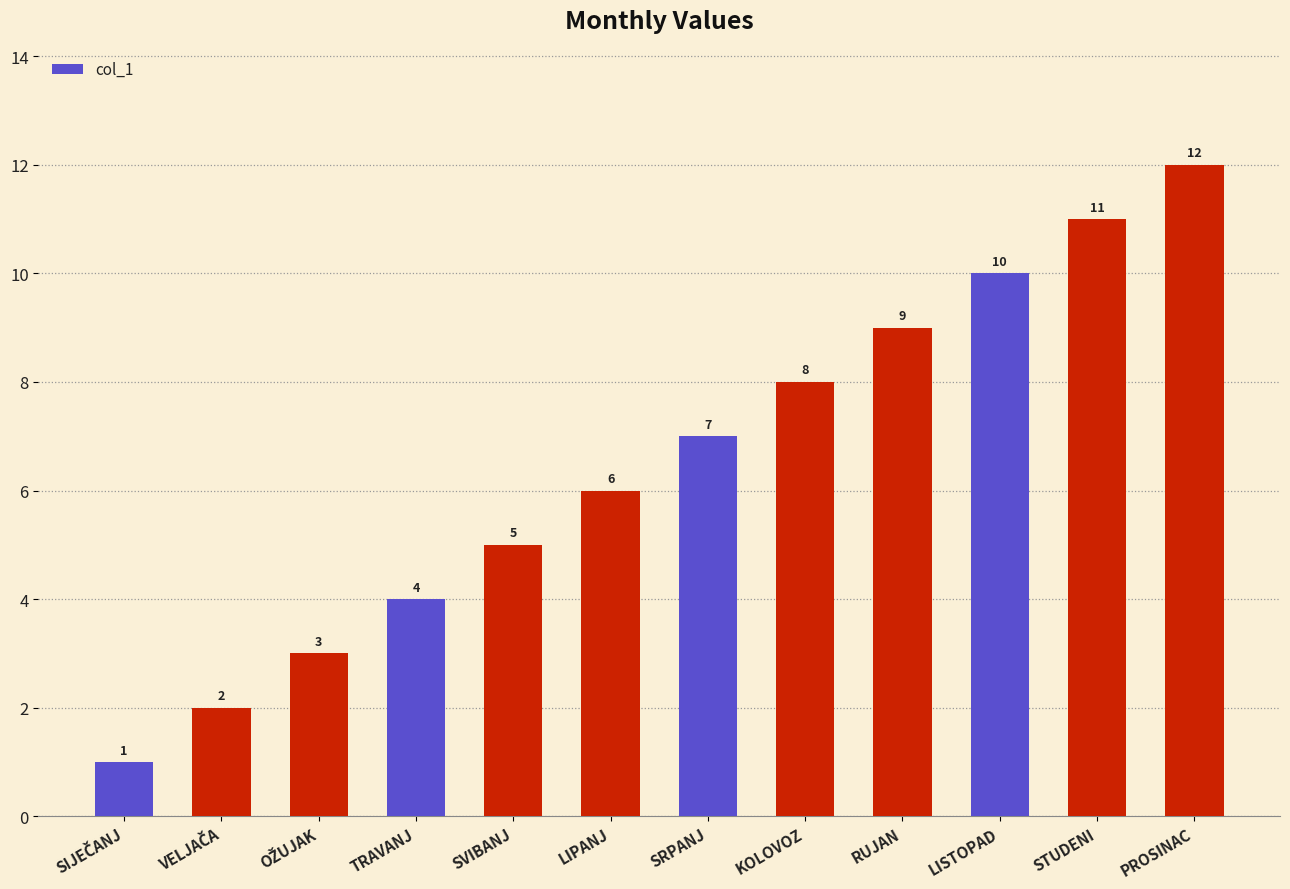

Approximately how many times larger is the value at KOLOVOZ compared to STUDENI?

0.7